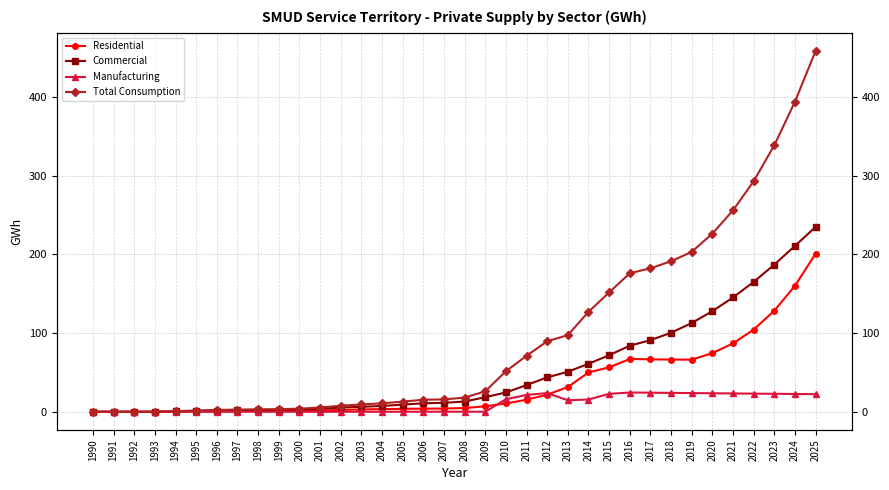

Which series ends up on top after the final intersection of Manufacturing and Residential?

Residential